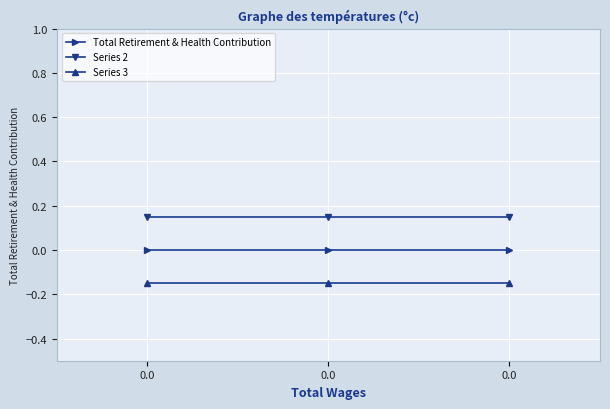

Reading right to left, transcribe all the data shown in this chart.

Total Retirement & Health Contribution: 0.0	0.0	0.0
Series 2: 0.1	0.1	0.1
Series 3: -0.1	-0.1	-0.1